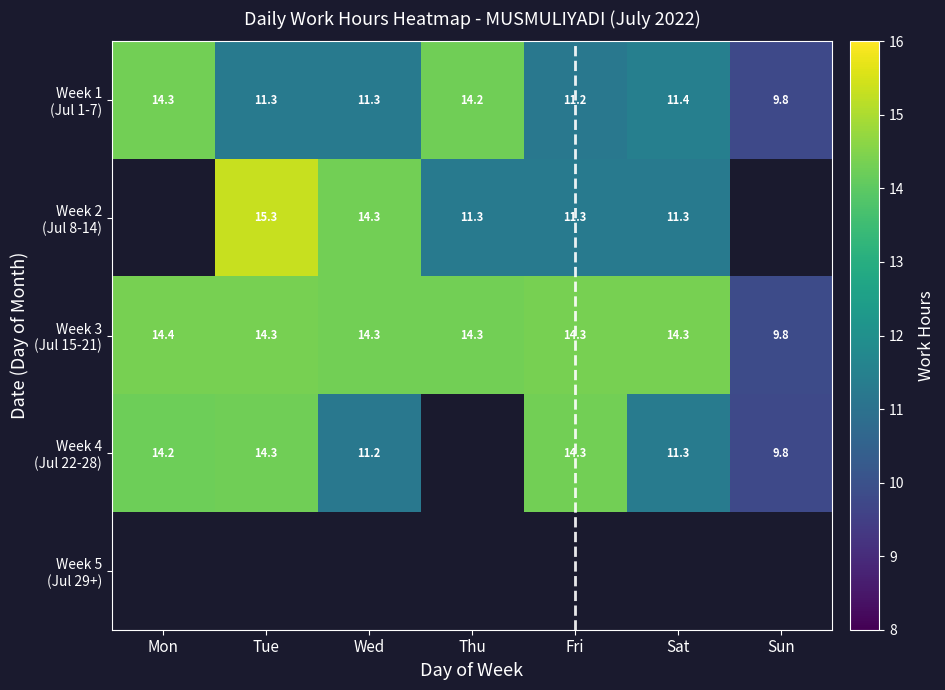

Which series has the largest total across all categories?

Week 3 (Jul 15-21)